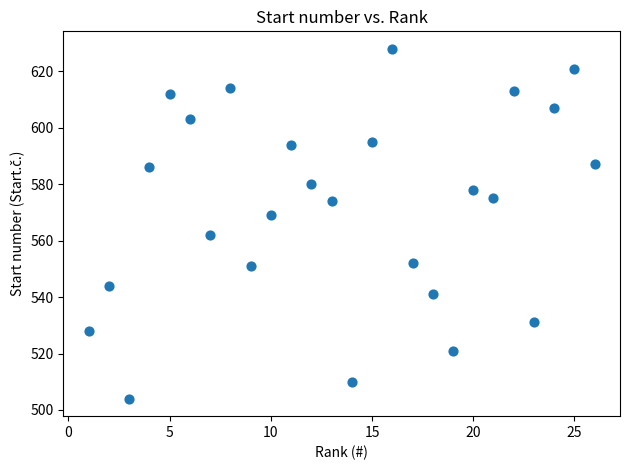

What is the range of Y values (max minus min)?

124